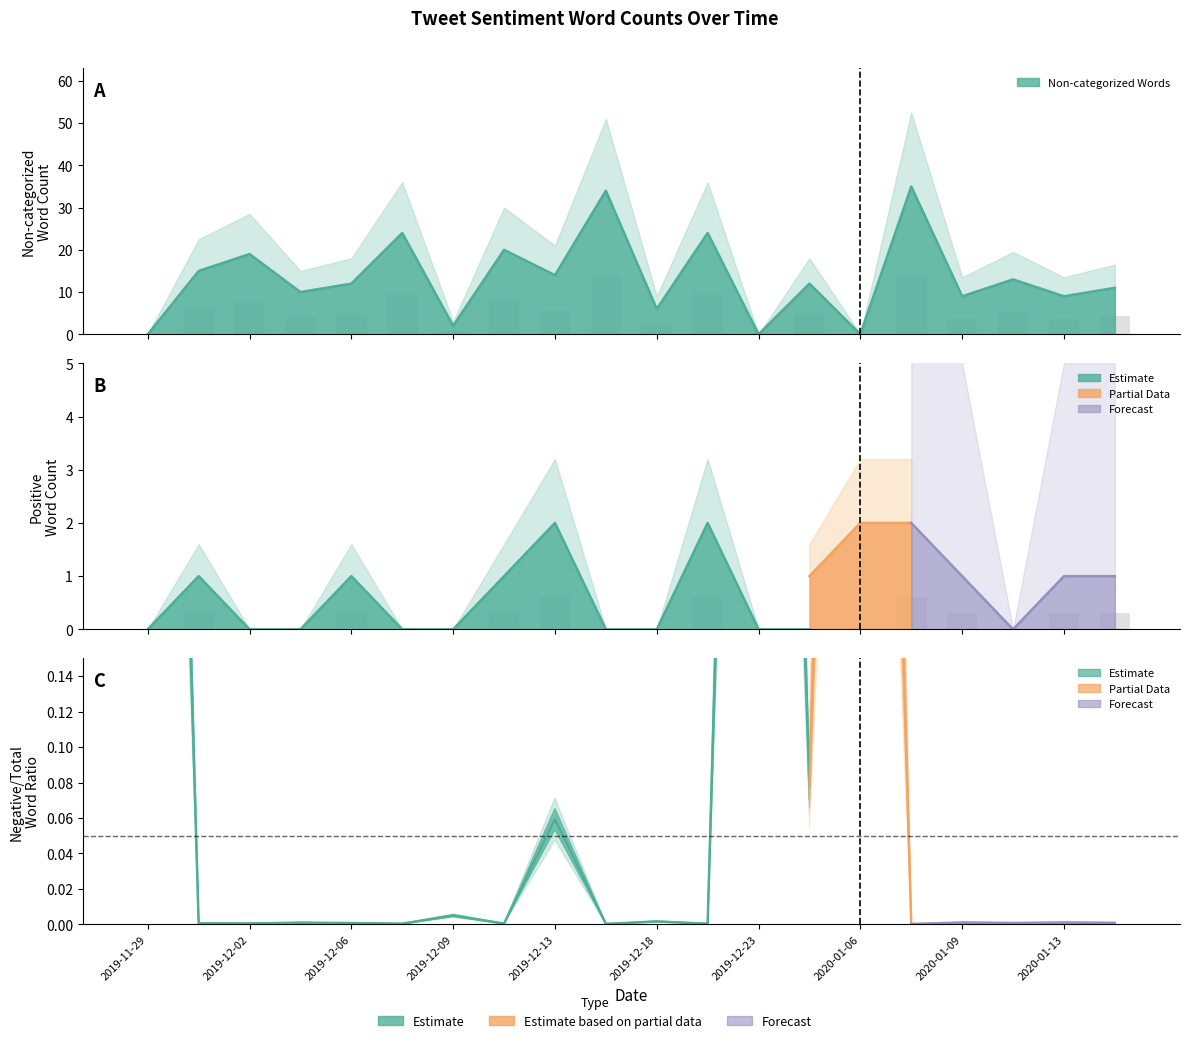

Are the bars horizontal?

No